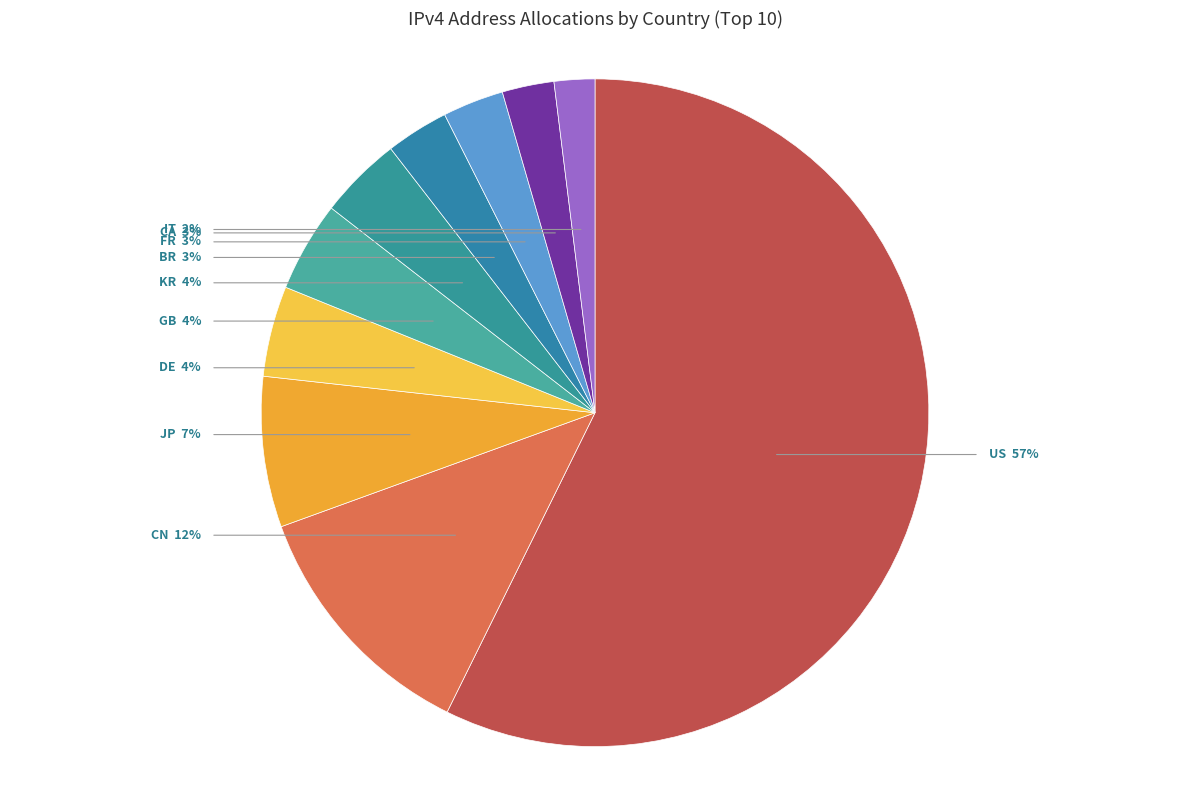

Do Germany and Republic of Korea together represent more than half of the pie?

No